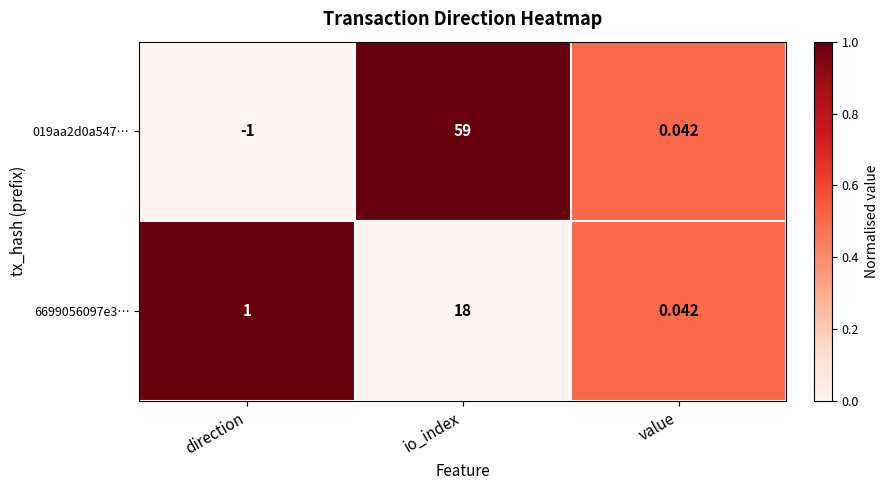

Which category has the lowest value across all series?

direction